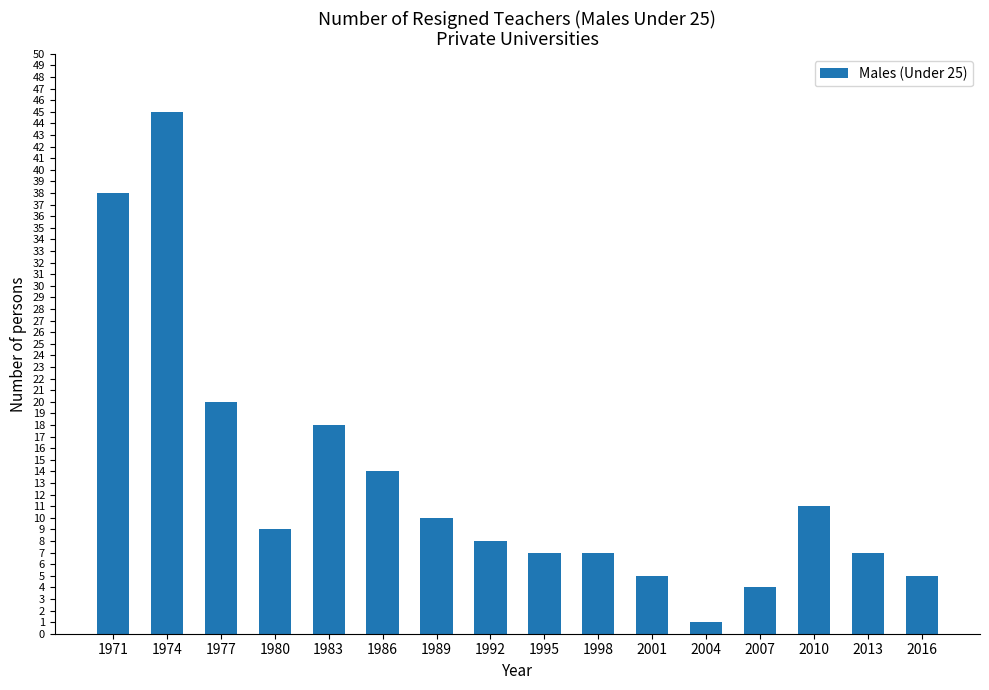

Which has a higher value, 2004 or 1980?

1980